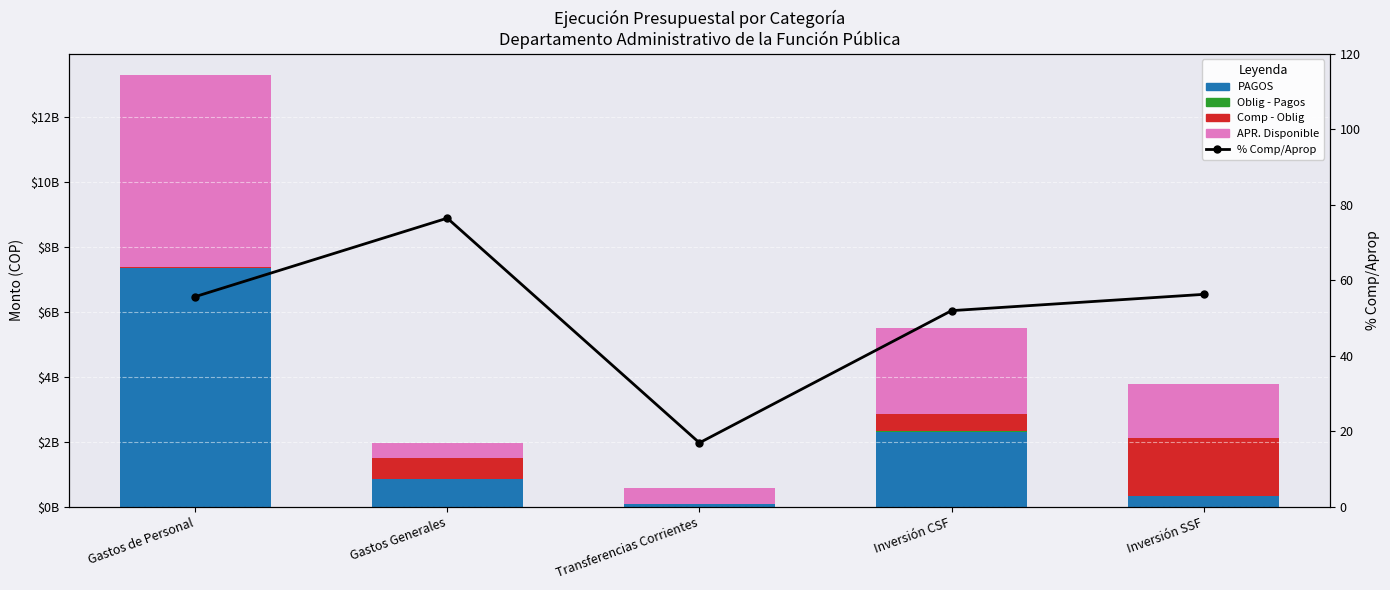

What value does the Comp - Oblig series have at Gastos Generales?

660597052.7